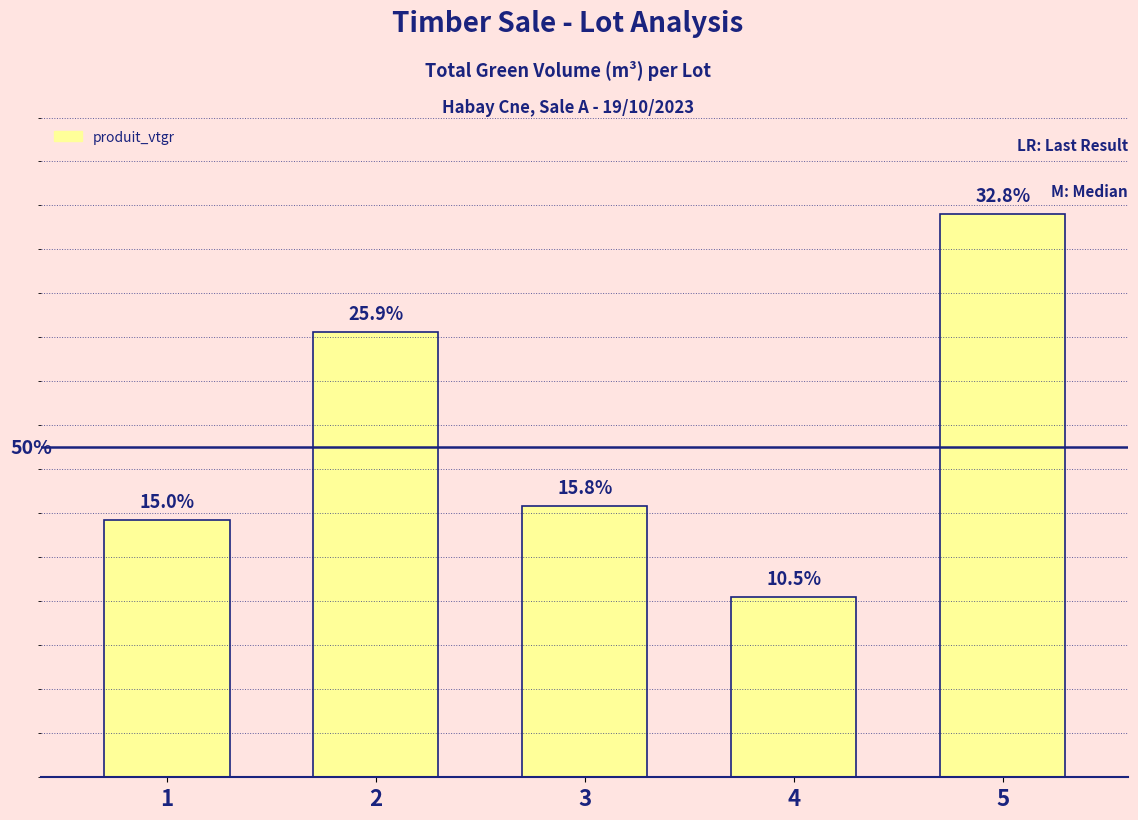

Are the bars horizontal?

No